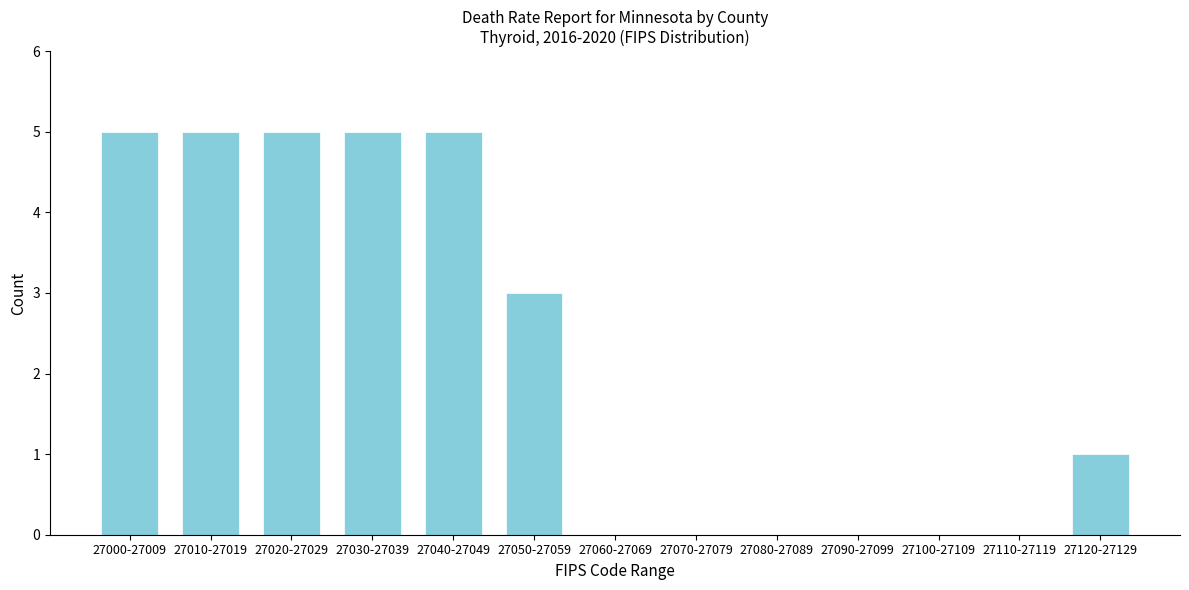

Reading left to right, extract all data points from this chart.

27000-27009=5	27010-27019=5	27020-27029=5	27030-27039=5	27040-27049=5	27050-27059=3	27060-27069=0	27070-27079=0	27080-27089=0	27090-27099=0	27100-27109=0	27110-27119=0	27120-27129=1